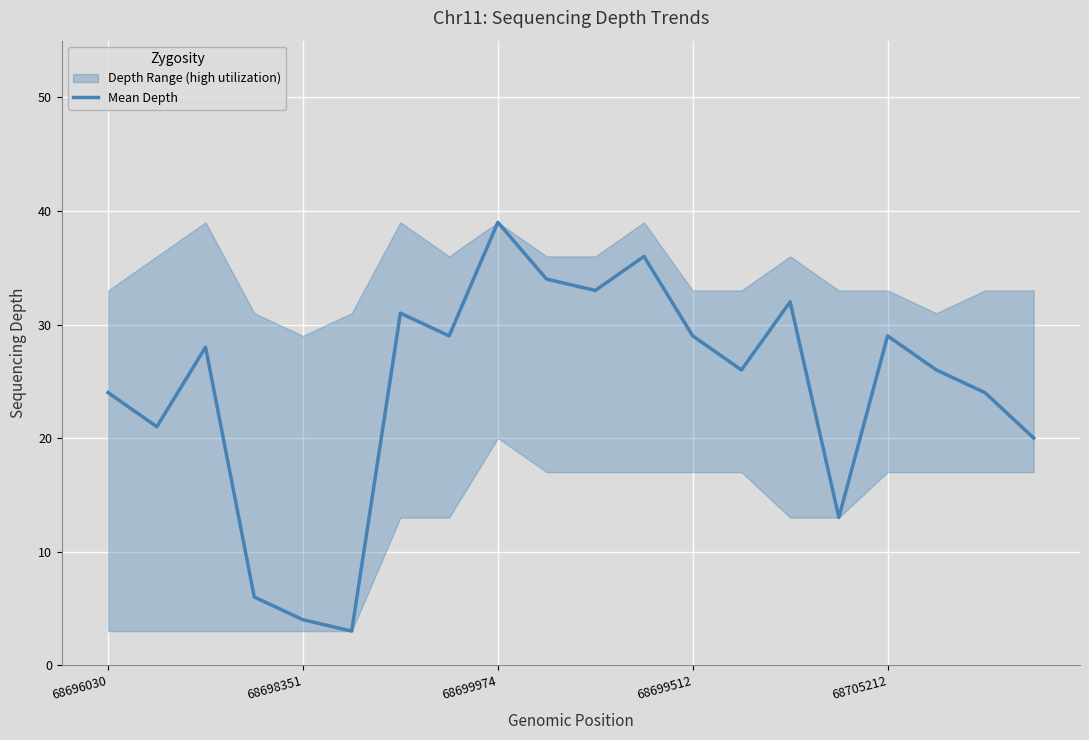

The value at 5 is 5. True or false?

False